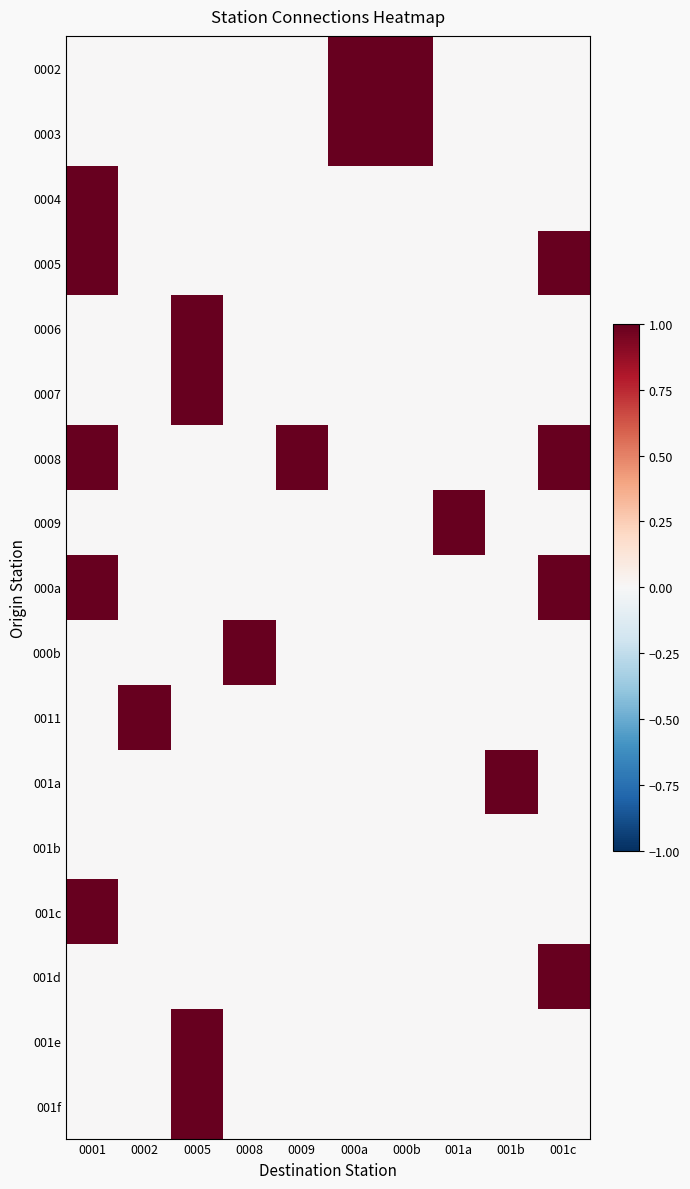

Which has a higher value, 000b or 0009?

000b